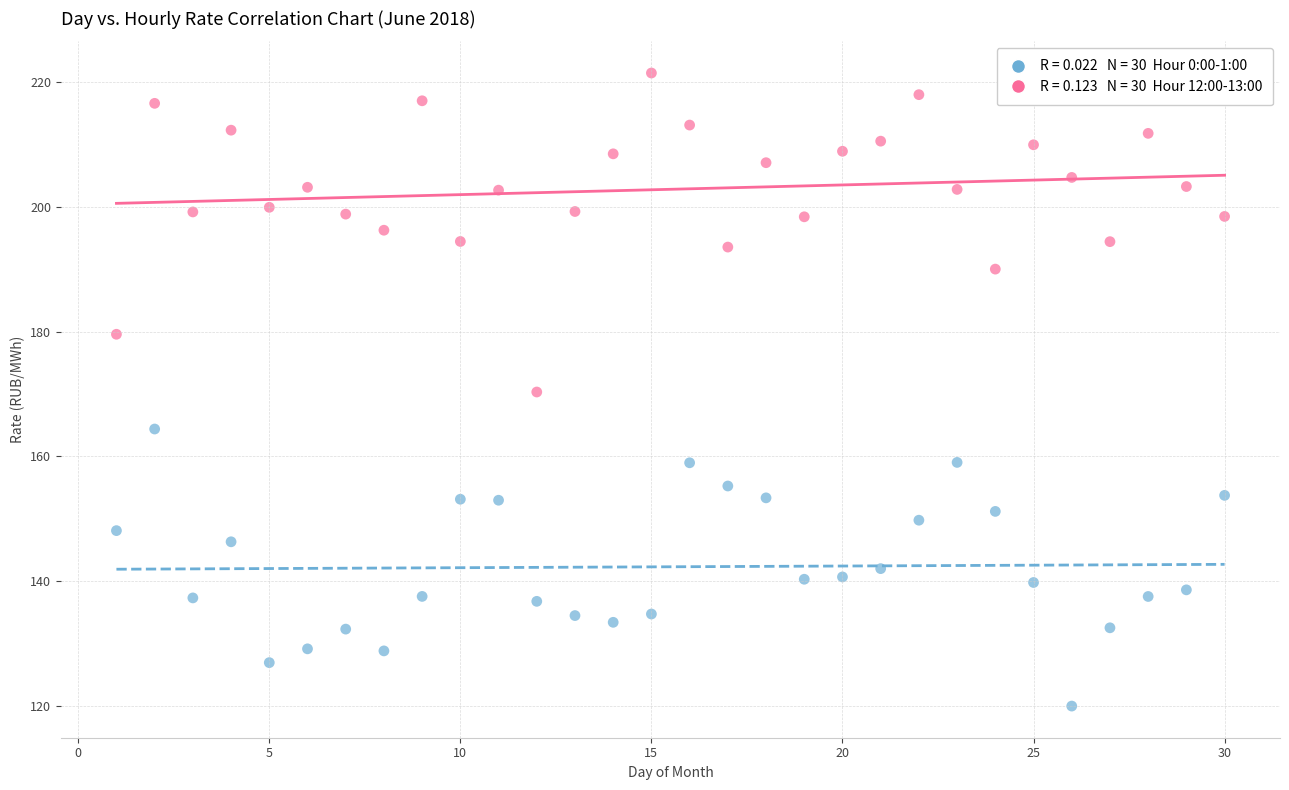

Across all data points, what is the range of Y values (max minus min)?

101.4